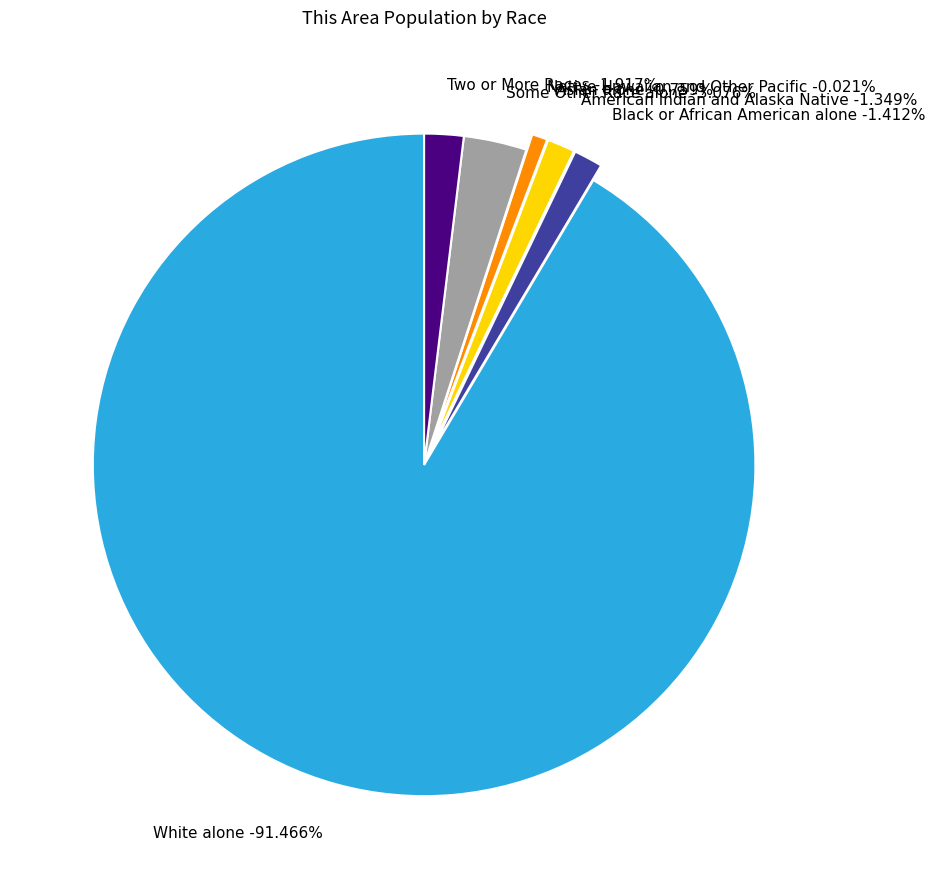

Rank the categories by value from lowest to highest.

Native Hawaiian and Other Pacific, Asian alone, American Indian and Alaska Native, Black or African American alone, Two or More Races, Some Other Race alone, White alone